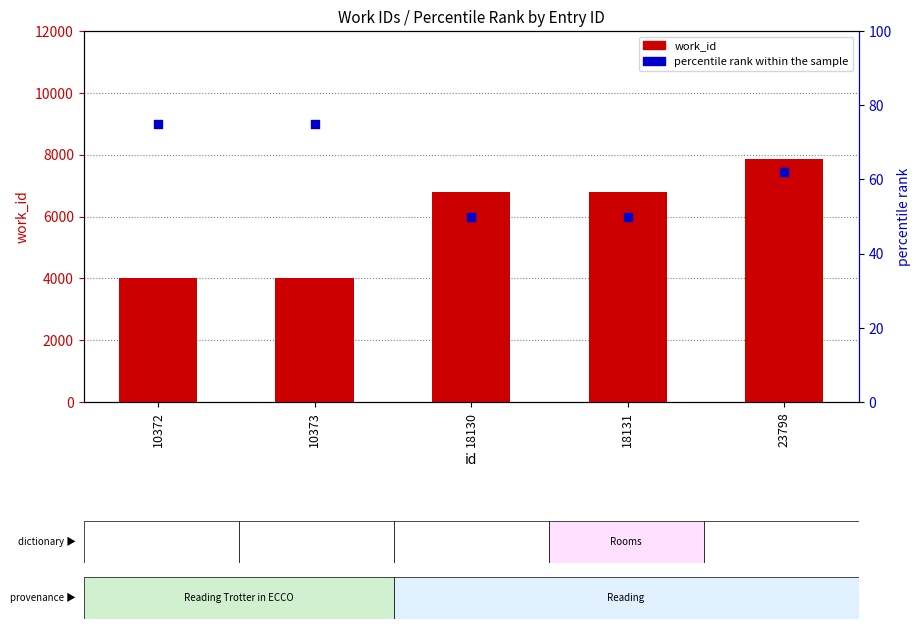

What is the total value across all series at 23798?

7934